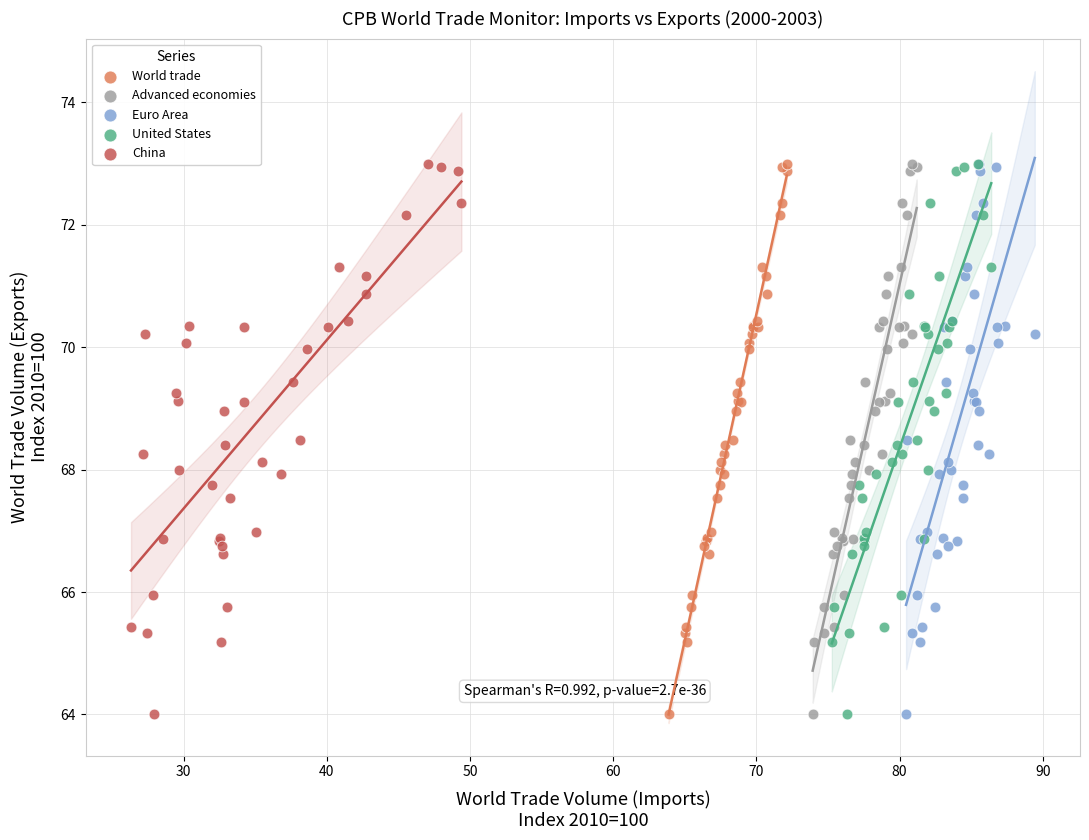

What are all the series names shown in the legend?

World trade, Advanced economies, Euro Area, United States, China